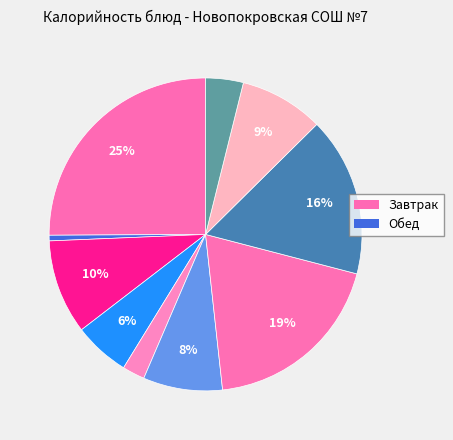

Rank the categories by value from highest to lowest.

Плов из птицы, Биточек с маслом, Макароны отварные, Кисель, Пшеничный (обед), Щи из свежей капусты, Пшеничный (завтрак), Ржаной (обед), Ржаной (завтрак), Помидор консервированный